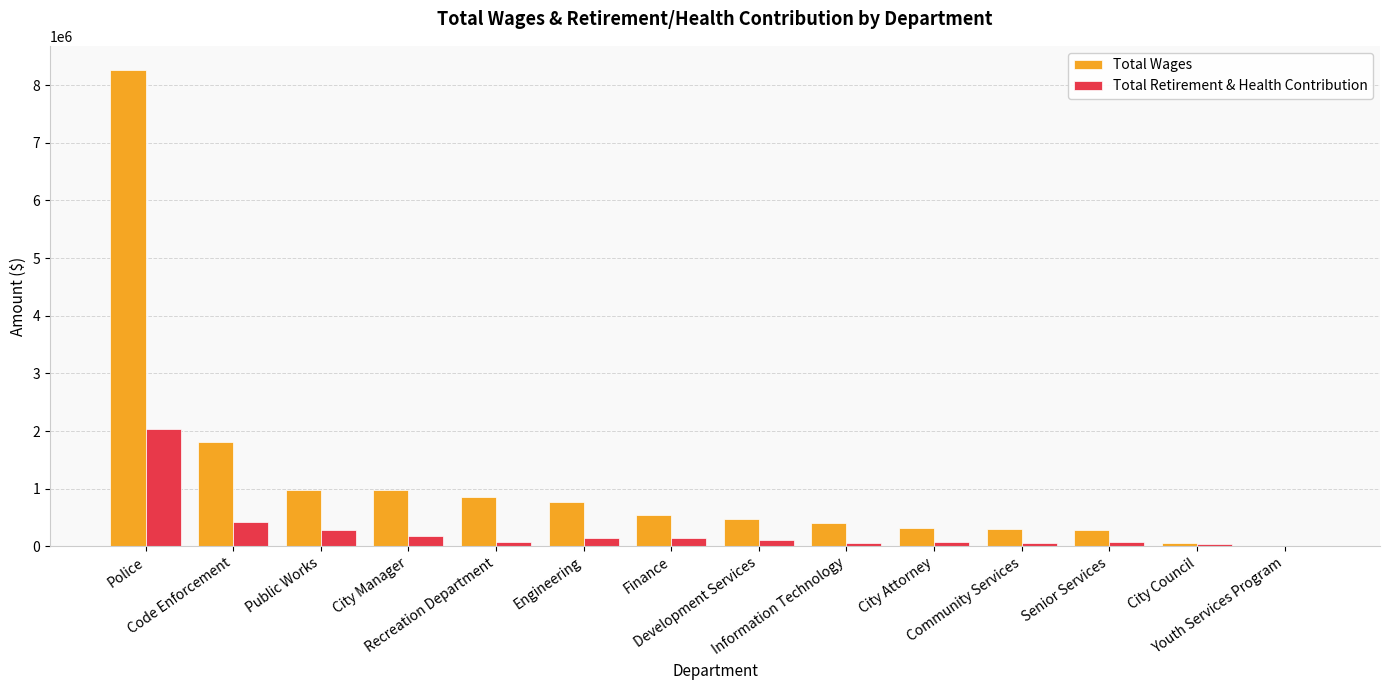

What is the sum of all Total Retirement & Health Contribution values?

3713281